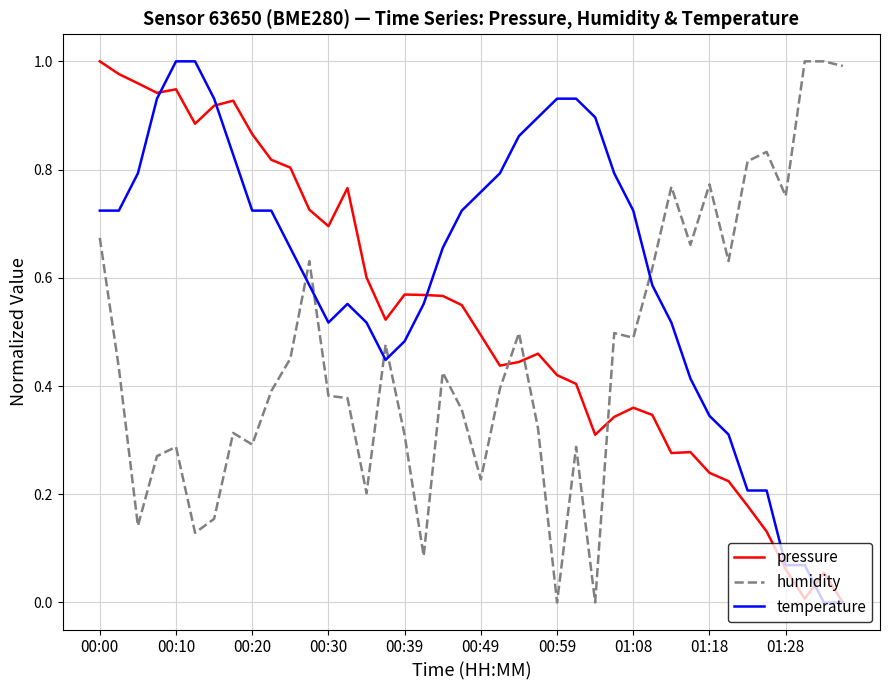

Which series ends up on top after the final intersection of humidity and temperature?

humidity